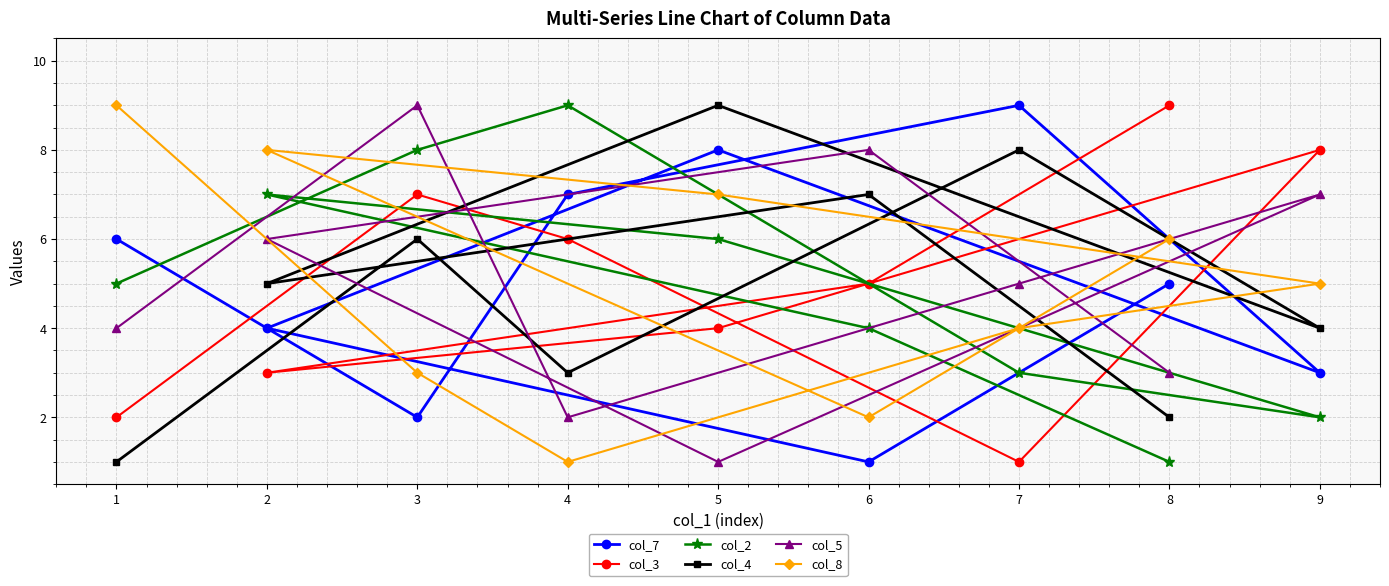

What is the lowest value of the col_3 series?

1